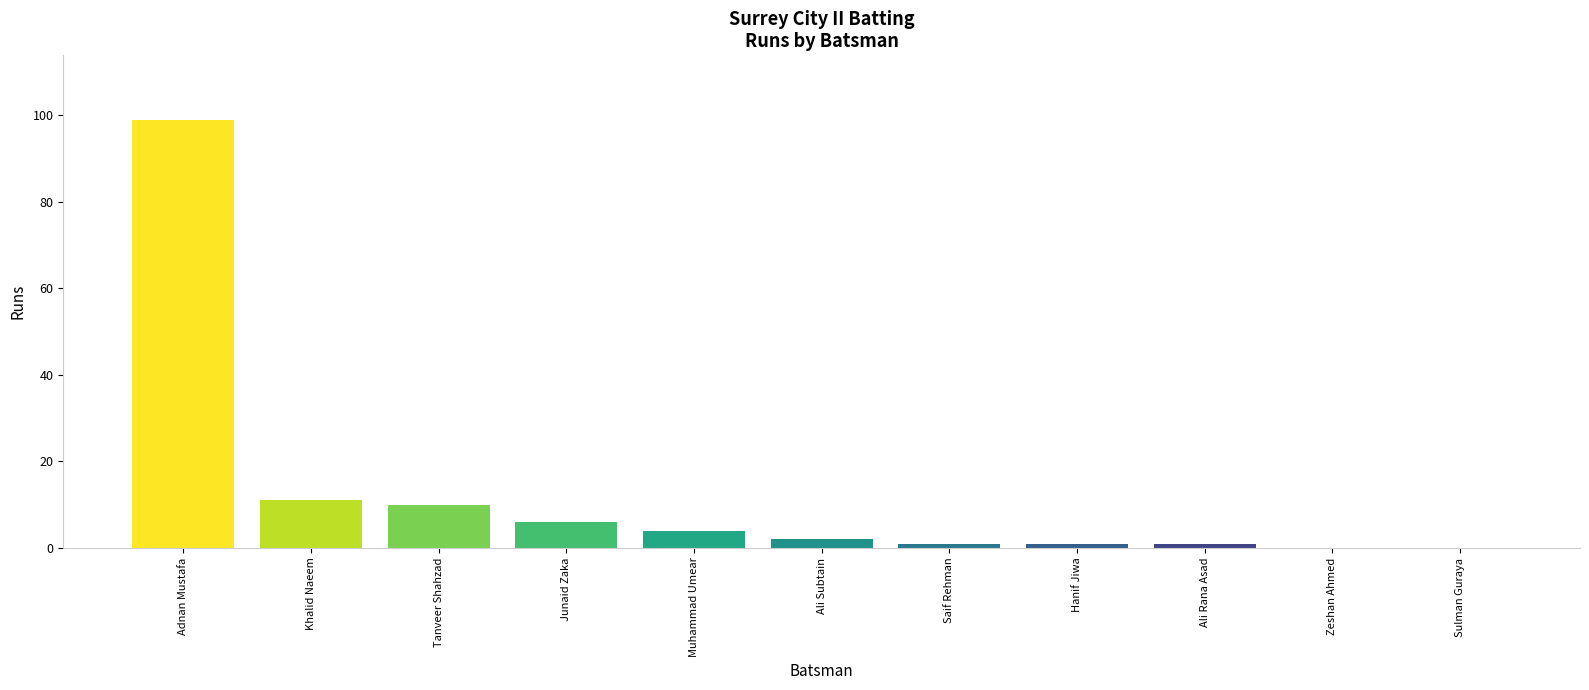

The chart shows a value of -59 at Zeshan Ahmed. True or false?

False